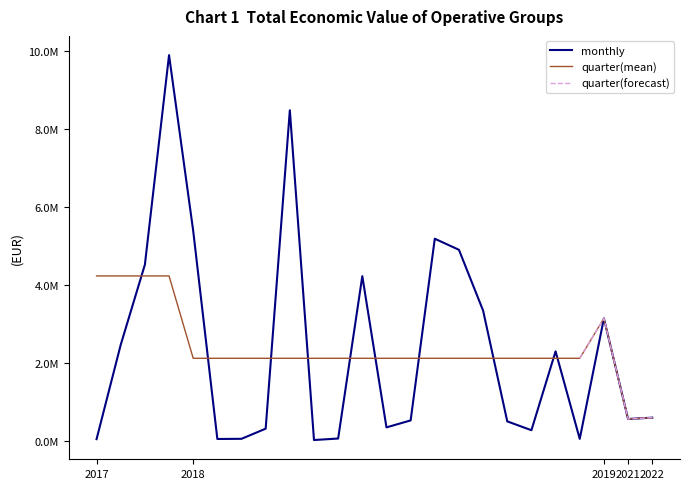

At which category does Total economico reach its first local peak?

2018